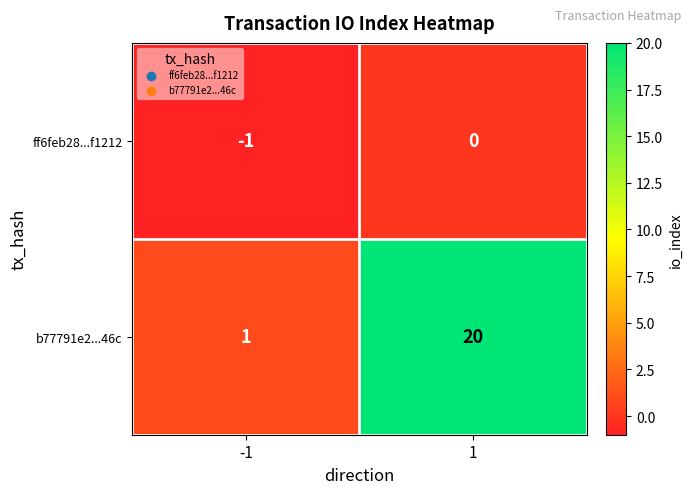

What is the difference between the highest and lowest values at 1?

20